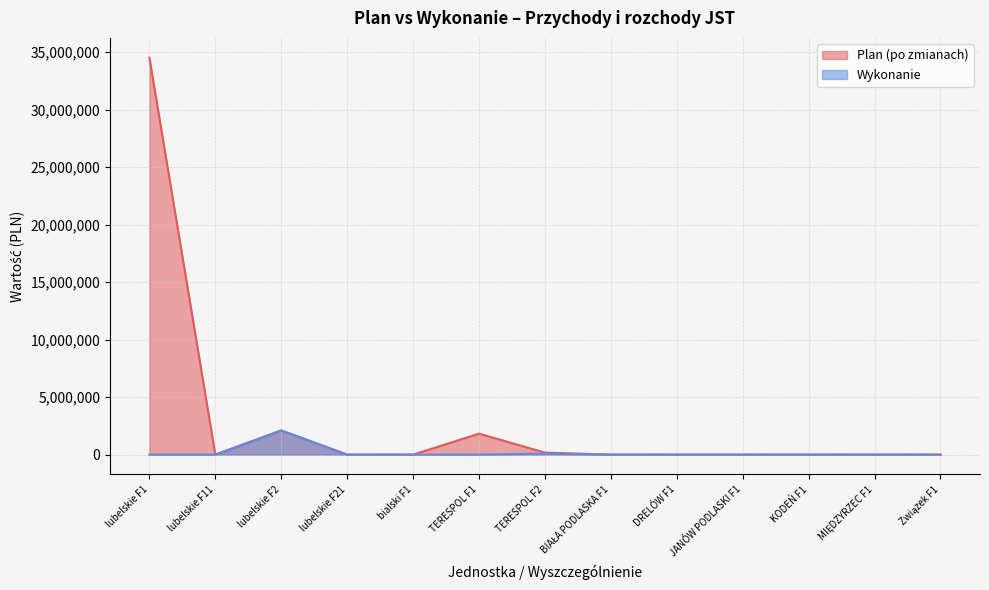

Reading right to left, list all the values displayed in this chart.

Plan (po zmianach): 0.0	0.0	0.0	0.0	0.0	0.0	176000.0	1825000.0	0.0	0.0	2102489.8	0.0	34517714.3
Wykonanie: 0.0	0.0	0.0	0.0	0.0	0.0	88000.0	0.0	0.0	0.0	2102489.8	0.0	0.0